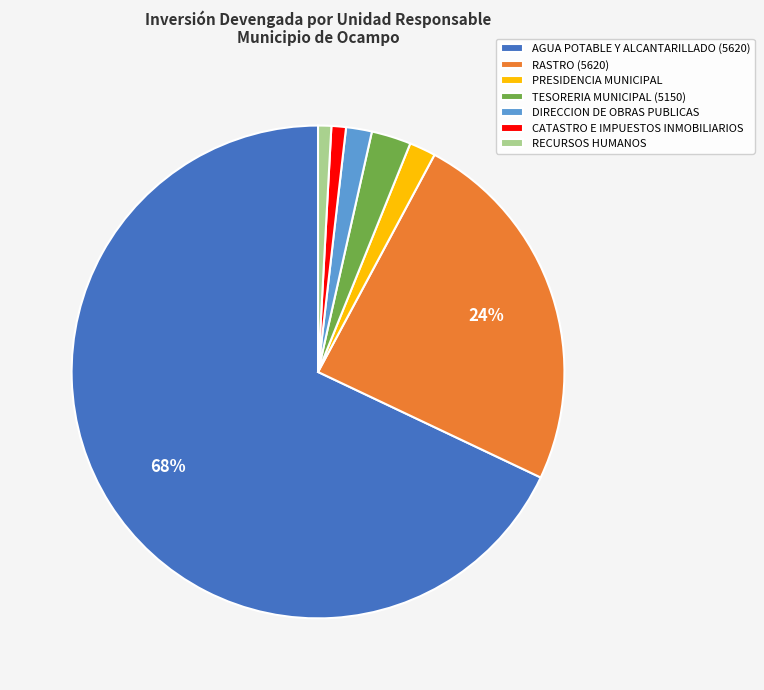

Count the number of slices in the pie.

7